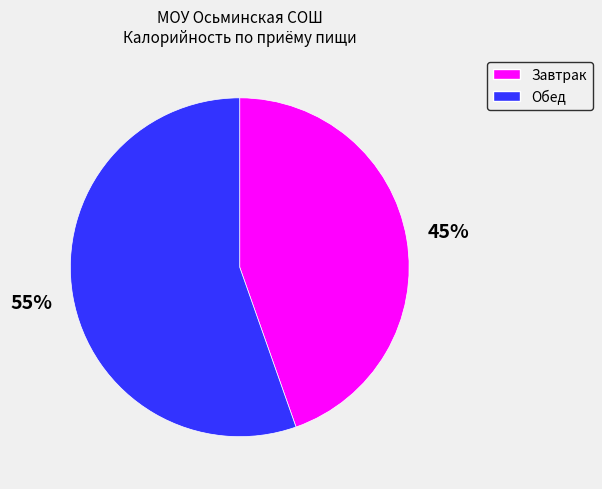

Does any single category account for the majority?

Yes